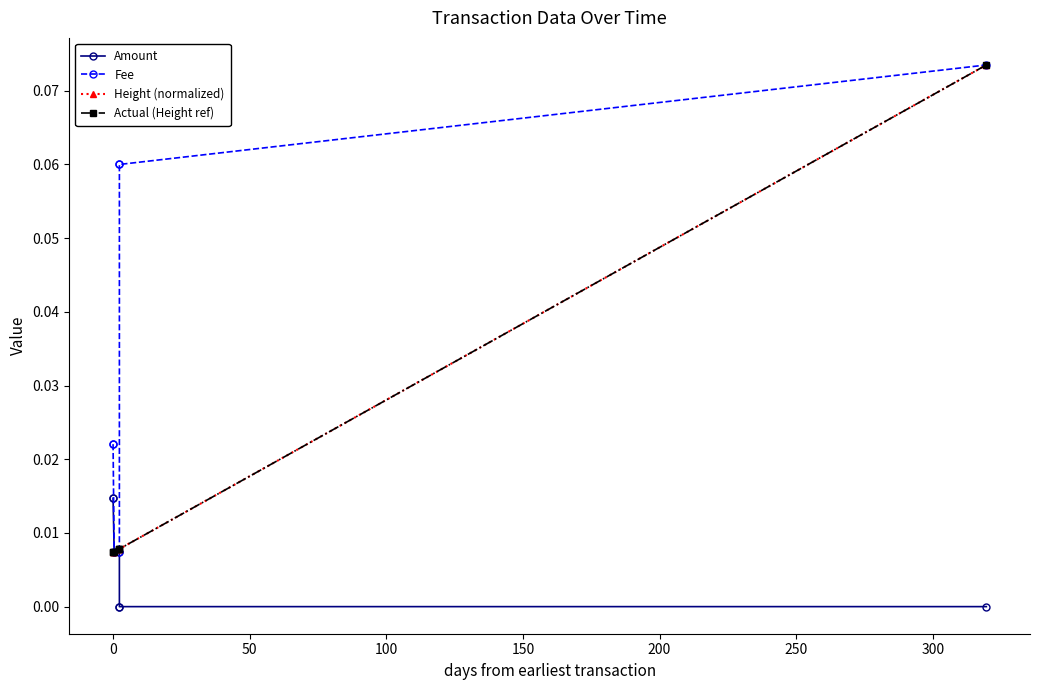

Is this an area chart (filled region under the line)?

No